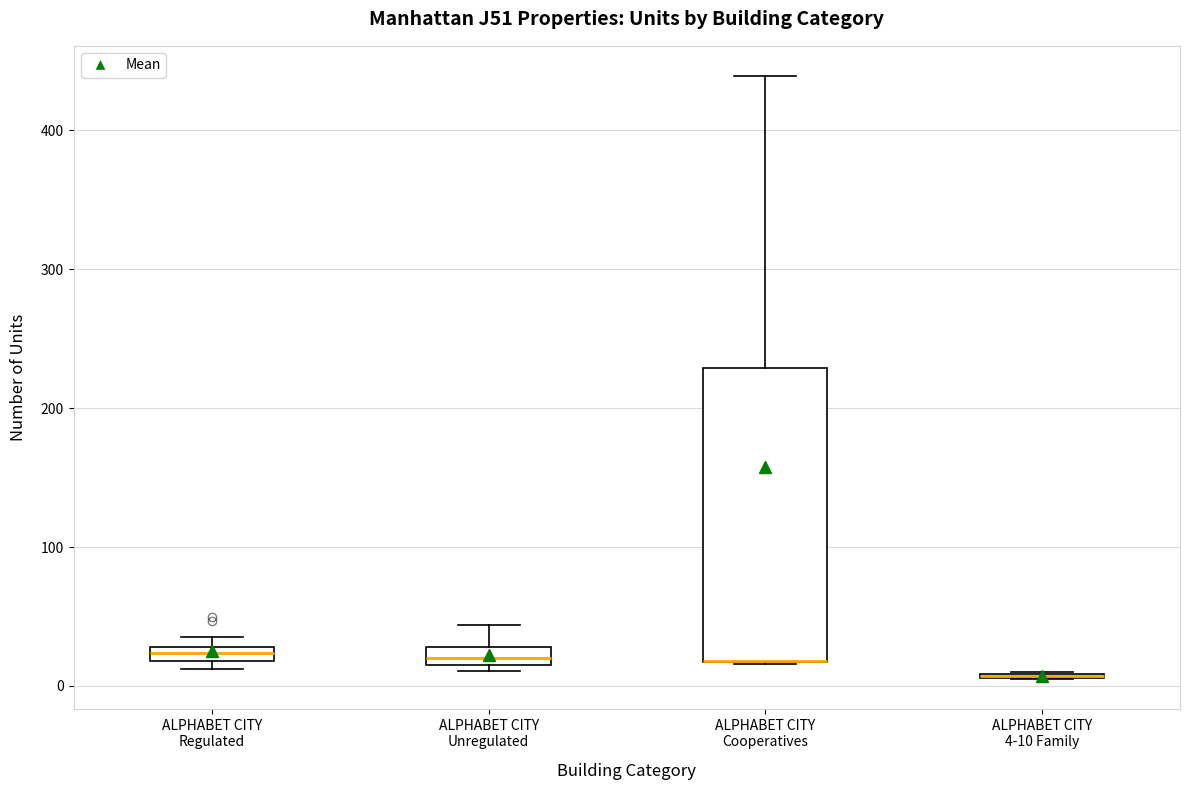

Which box is the tallest, from its lower edge to its upper edge?

ALPHABET CITY Cooperatives